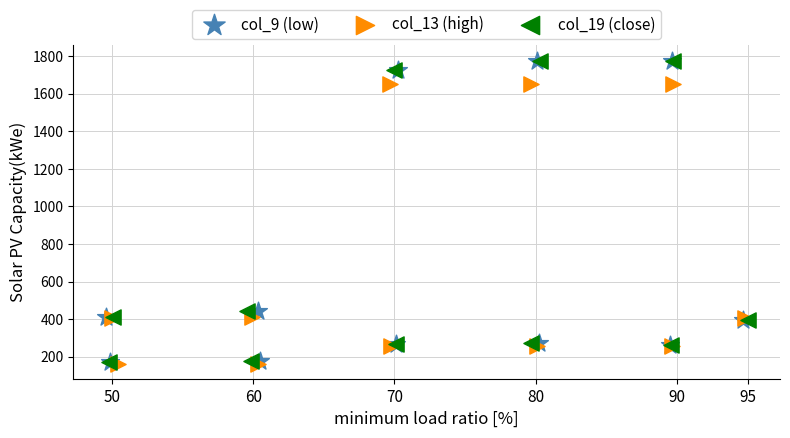

What are all the series names shown in the legend?

col_9 (low), col_13 (high), col_19 (close)